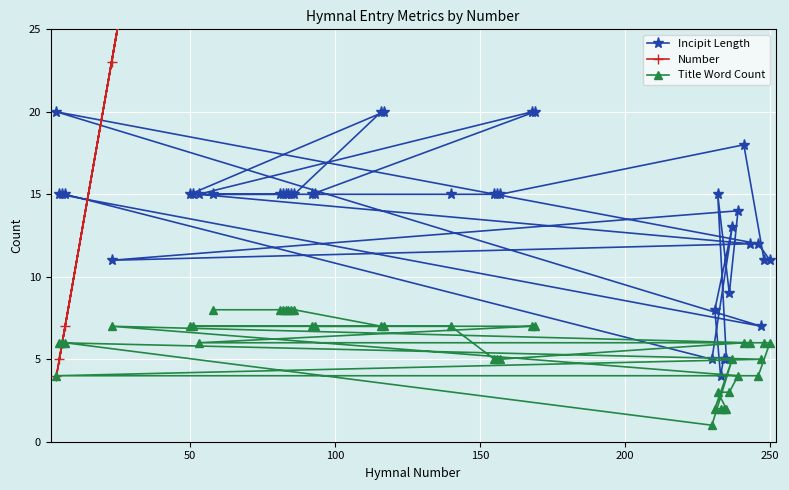

What are all the series names shown in the legend?

Incipit Length, Number, Title Word Count